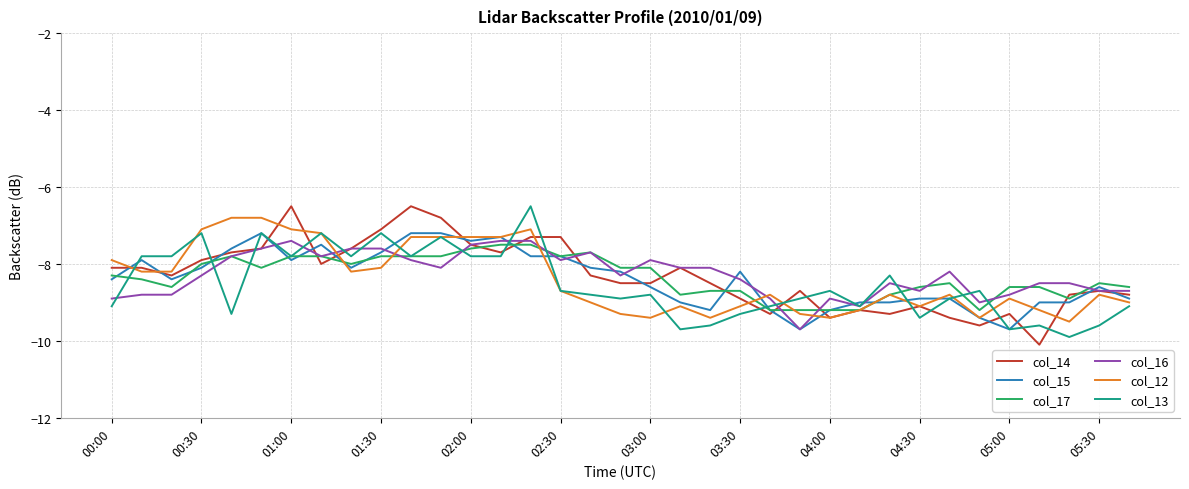

What is the lowest value of the col_12 series?

-9.5